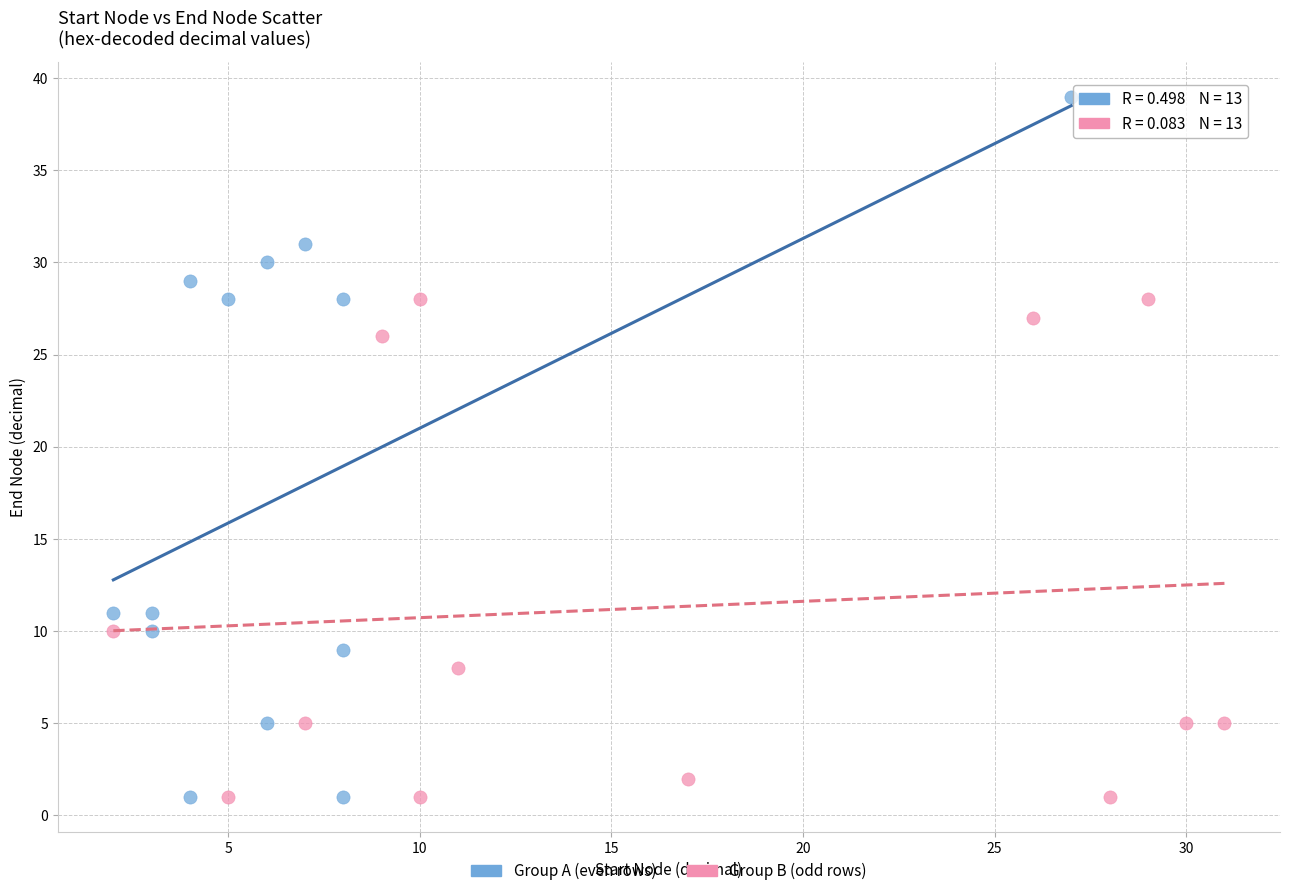

Which series reaches the maximum Y coordinate?

Group A (even rows)